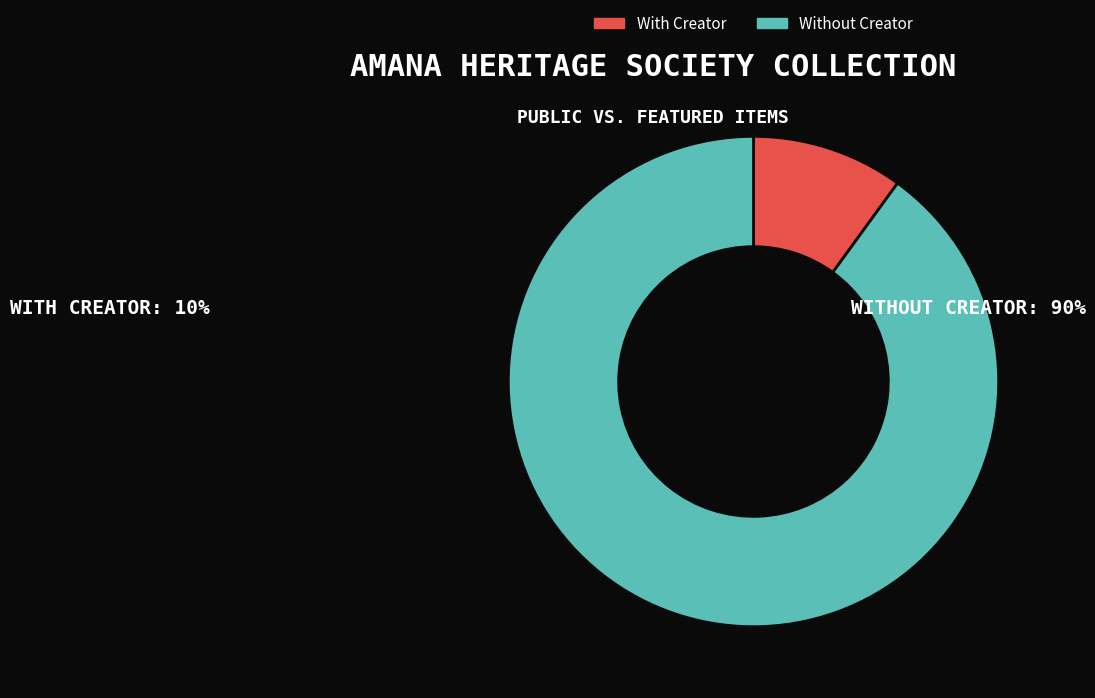

How many slices are in this pie chart?

2